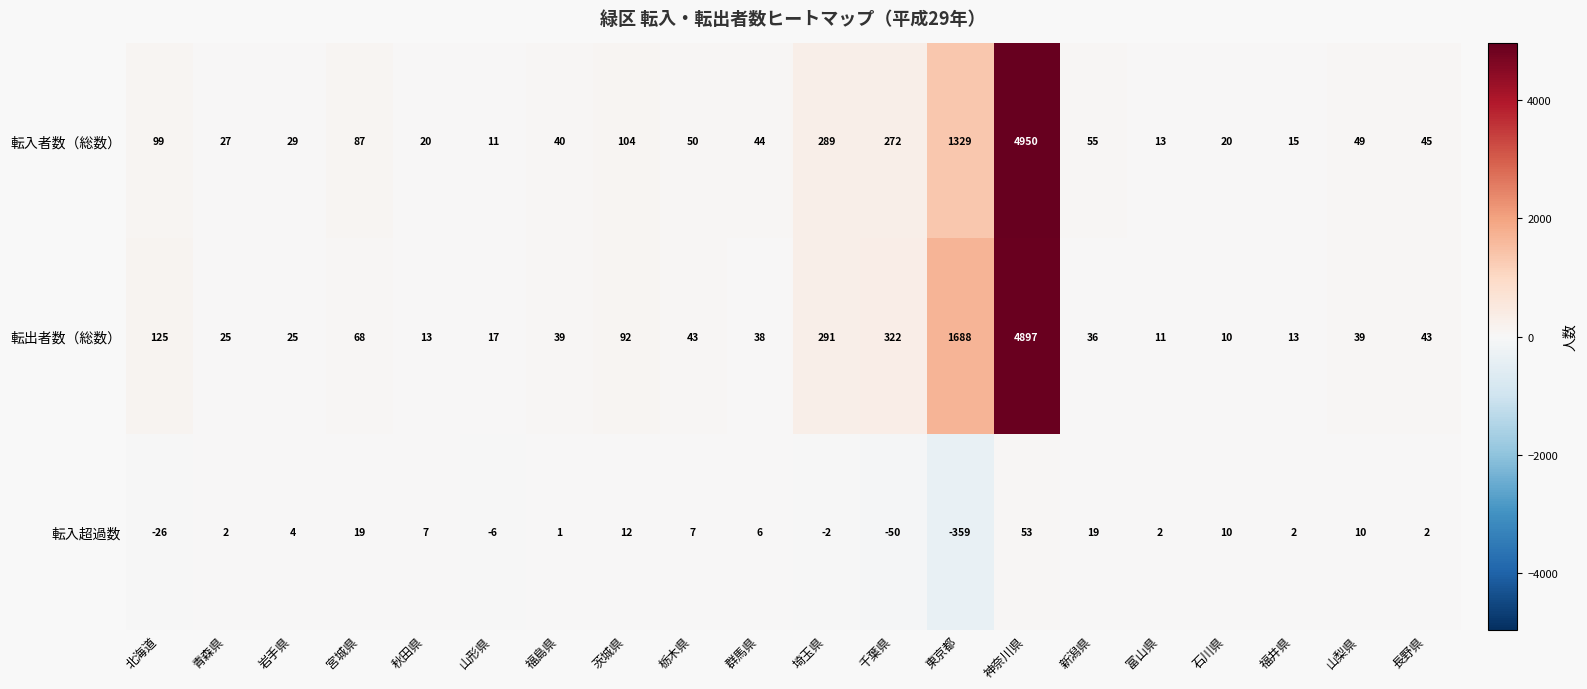

How many categories are shown in the chart?

20